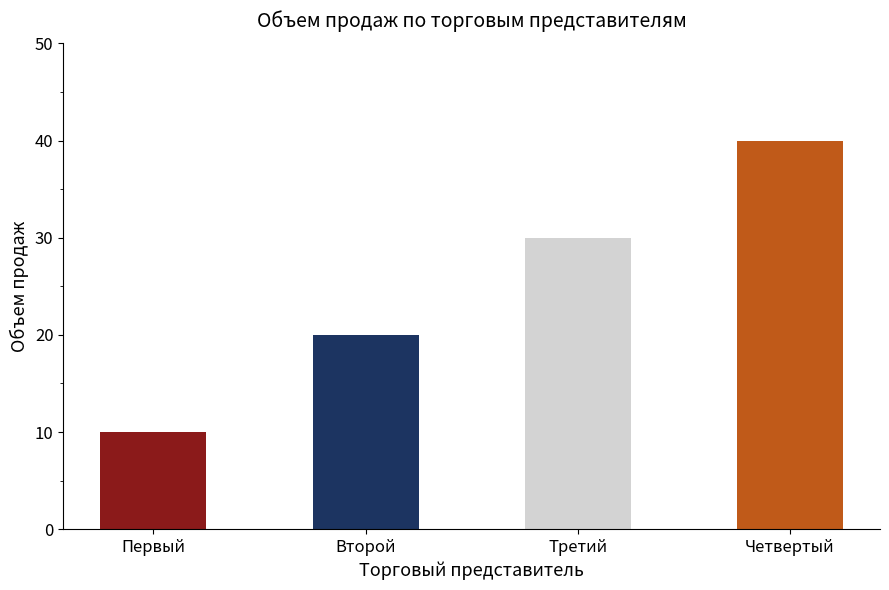

What is the average value?

25